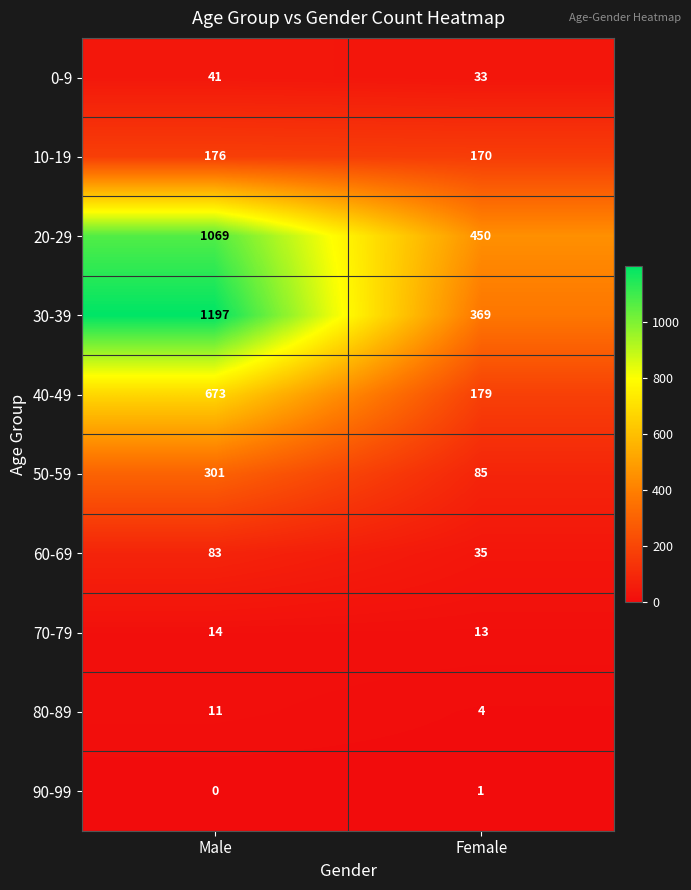

Which series has the widest spread of values?

30-39